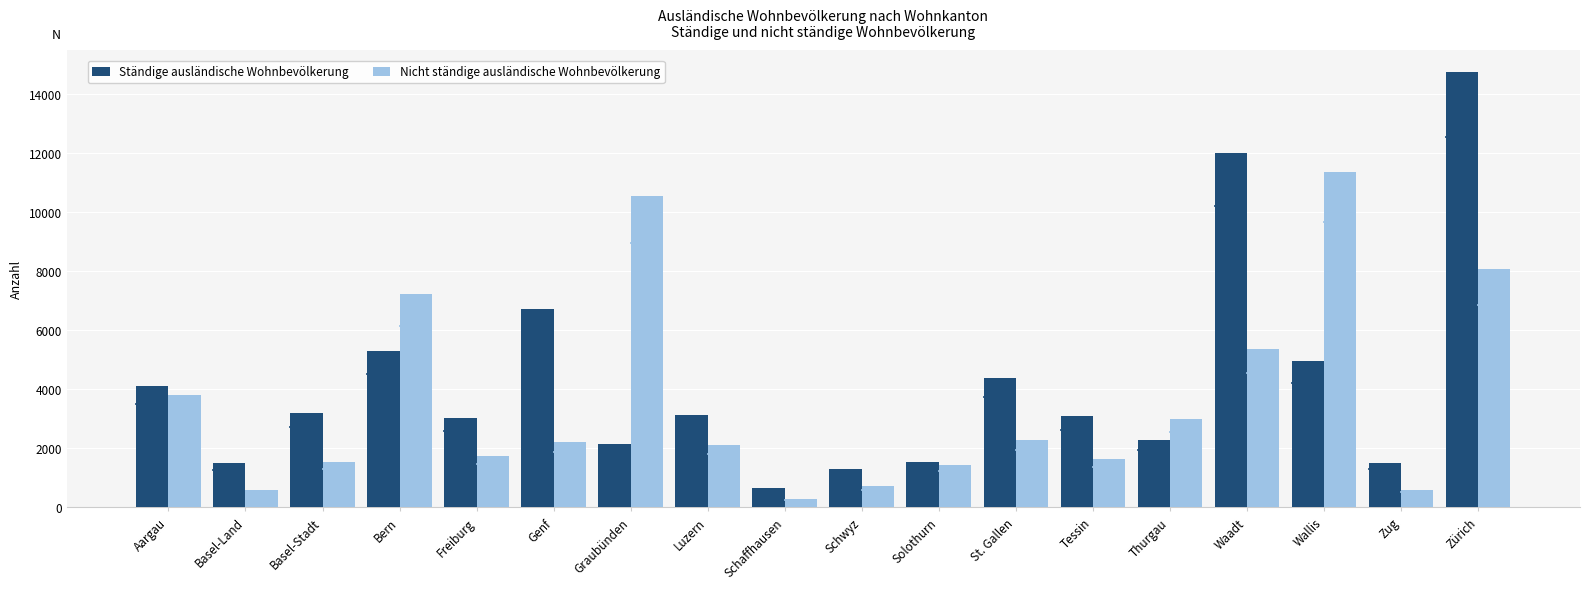

Rank the series at St. Gallen from highest to lowest value.

Ständige ausländische Wohnbevölkerung, Nicht ständige ausländische Wohnbevölkerung